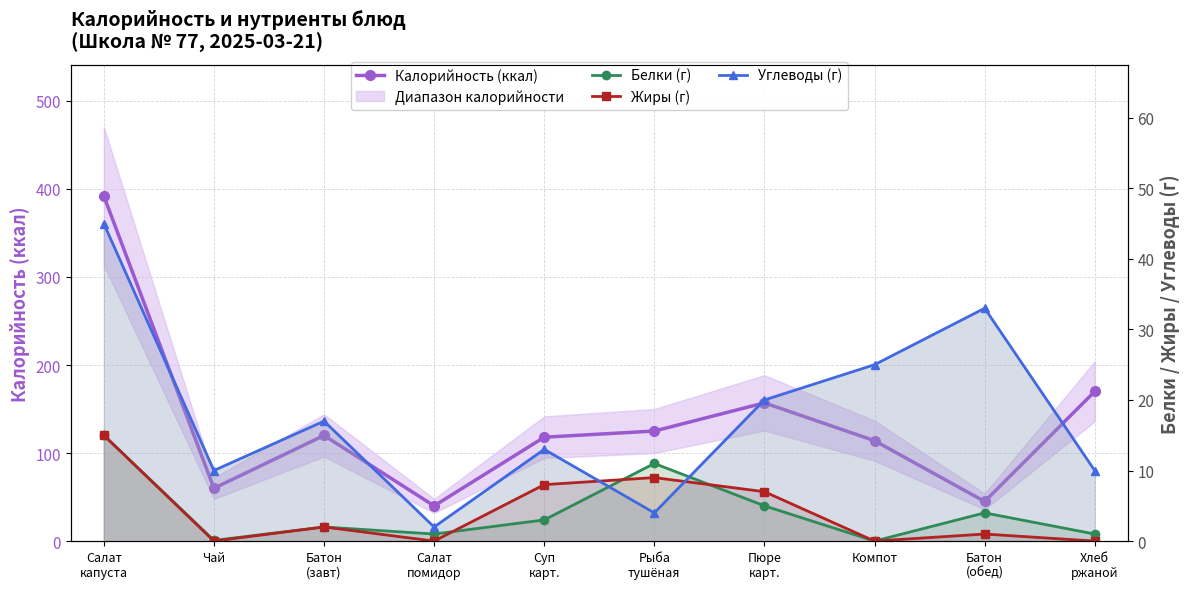

Which series changed the most between Пюре
карт. and Компот?

Калорийность (ккал)